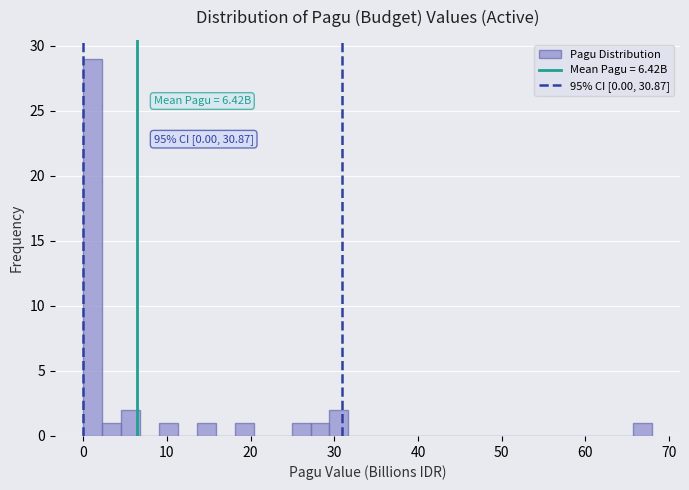

Read against the x-axis, roughly where is the centre of the tallest bar?

1